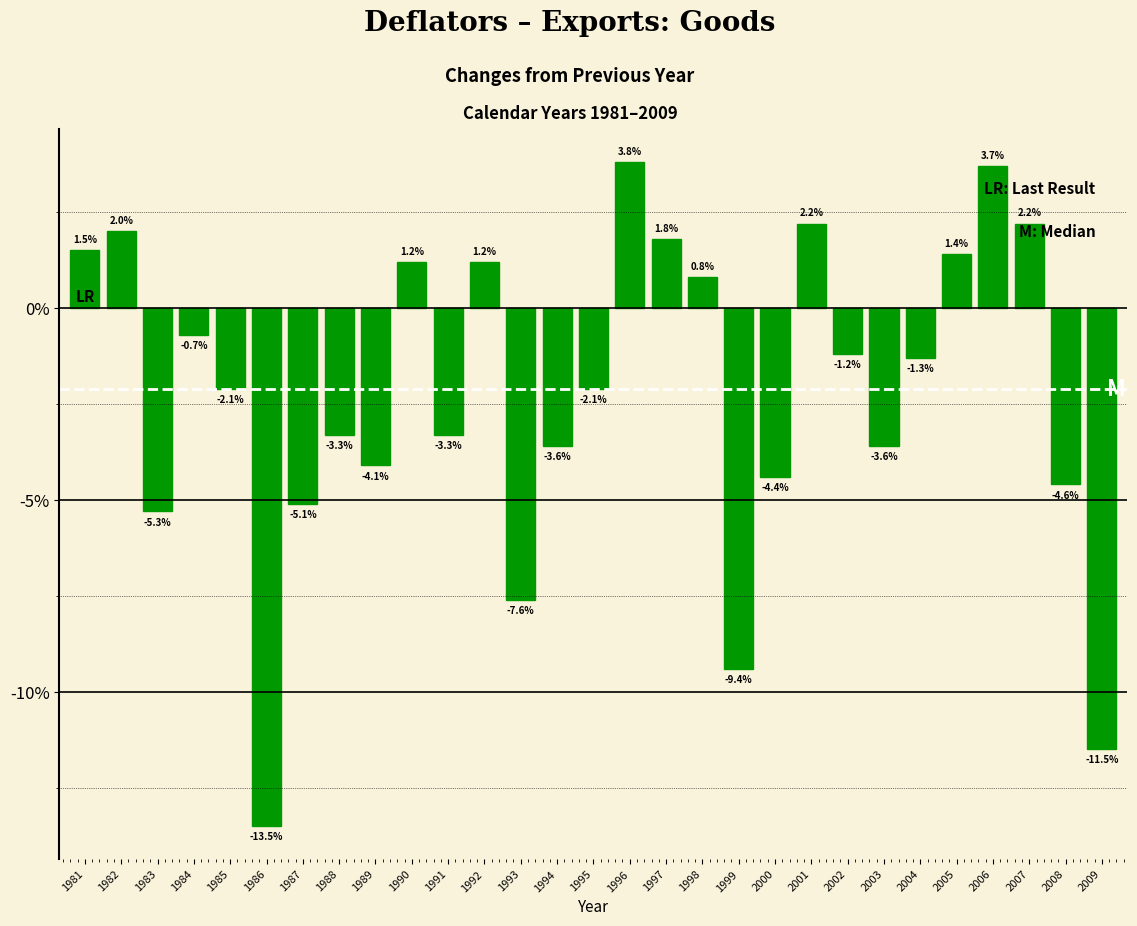

Reading left to right, list all the values displayed in this chart.

1981=1.5	1982=2.0	1983=-5.3	1984=-0.7	1985=-2.1	1986=-13.5	1987=-5.1	1988=-3.3	1989=-4.1	1990=1.2	1991=-3.3	1992=1.2	1993=-7.6	1994=-3.6	1995=-2.1	1996=3.8	1997=1.8	1998=0.8	1999=-9.4	2000=-4.4	2001=2.2	2002=-1.2	2003=-3.6	2004=-1.3	2005=1.4	2006=3.7	2007=2.2	2008=-4.6	2009=-11.5